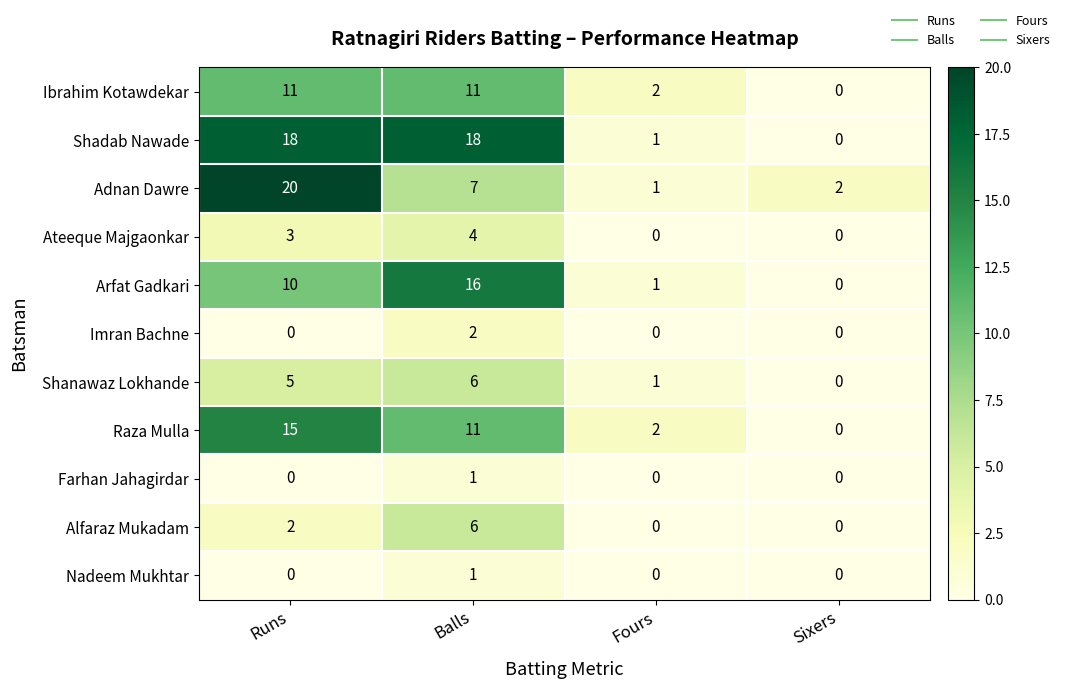

At which label does Ateeque Majgaonkar reach its peak?

Balls